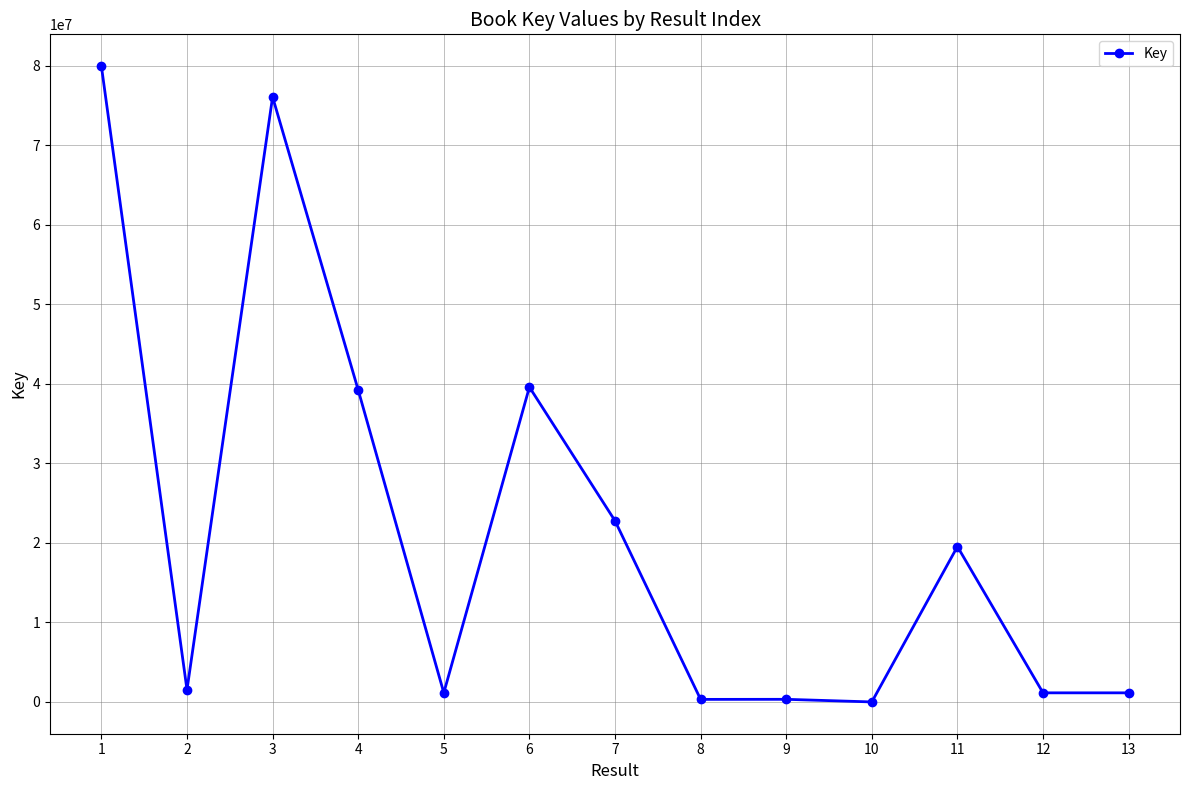

What is the value of the 11th point from the left?

19535829